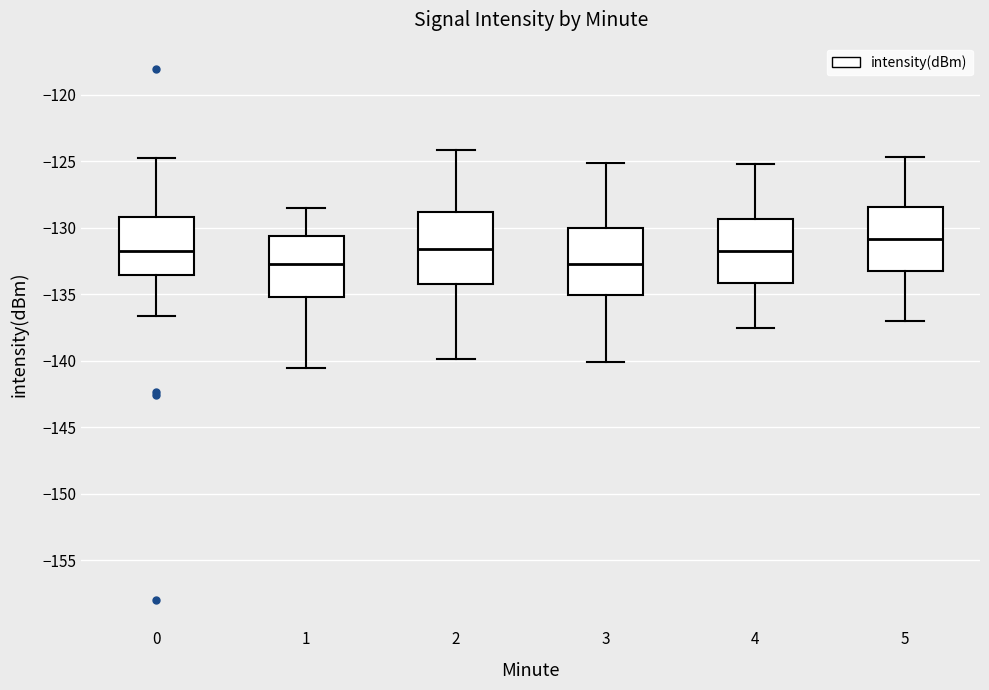

Where does the upper whisker of the box at x = 2 end on the y-axis? The values are not printed on the chart, so give them approximately, as read against the axis.

-124.0